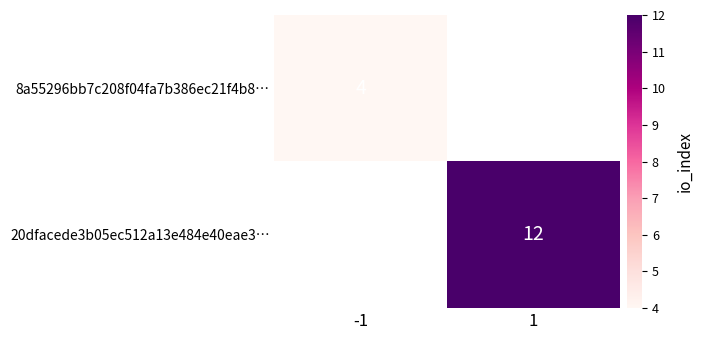

The 20dfacede3b05ec512a13e484e40eae3… series shows 4 at 1. True or false?

False